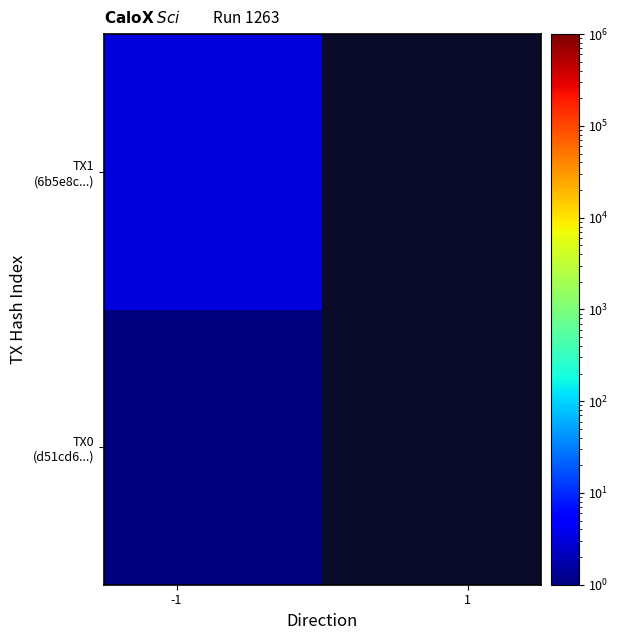

Which series has the widest spread of values?

TX0 (d51cd6...)